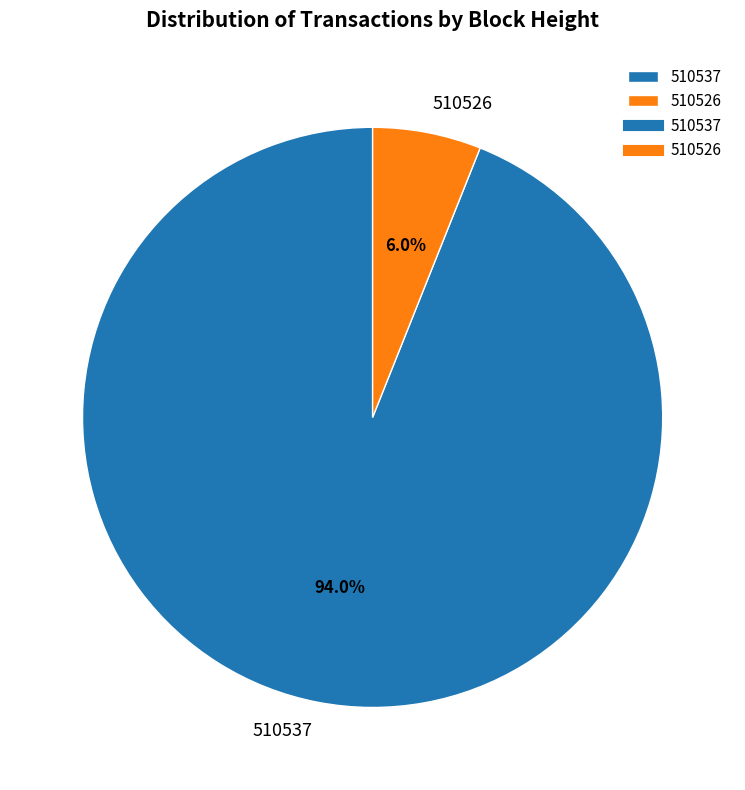

Count the number of slices in the pie.

2